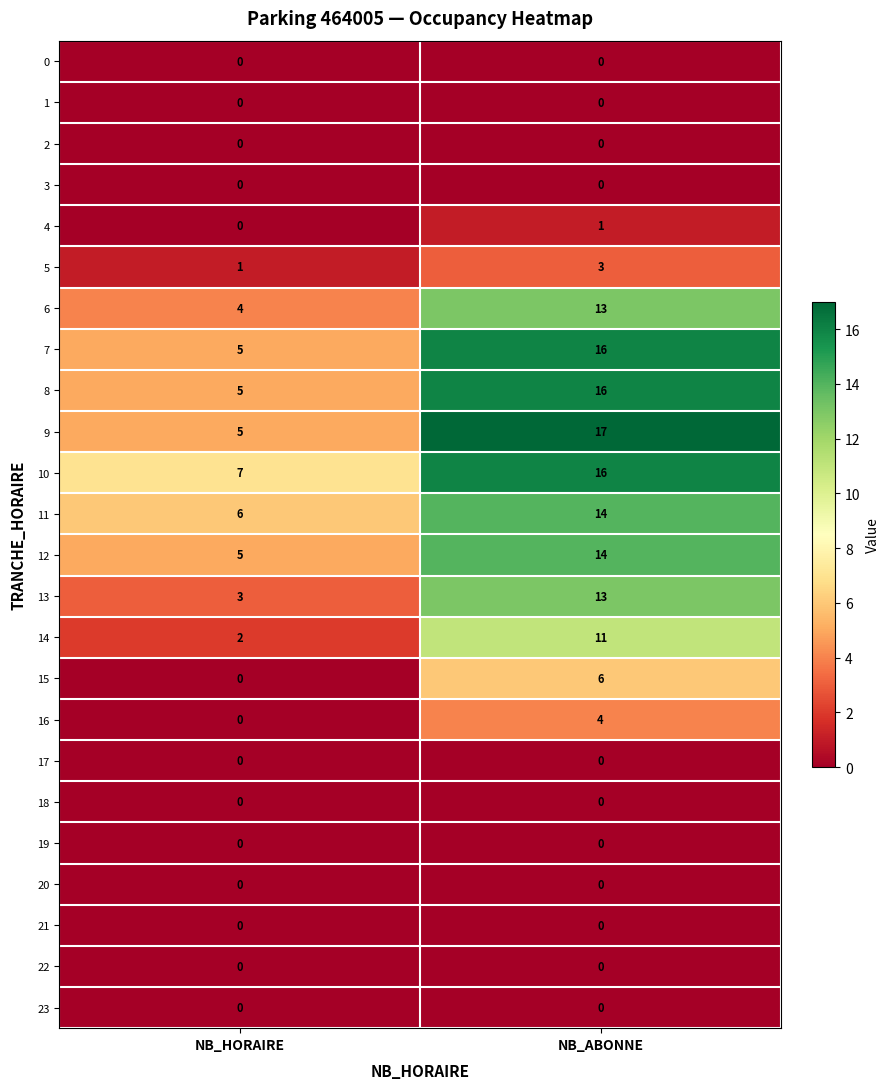

What is the greatest value displayed?

17